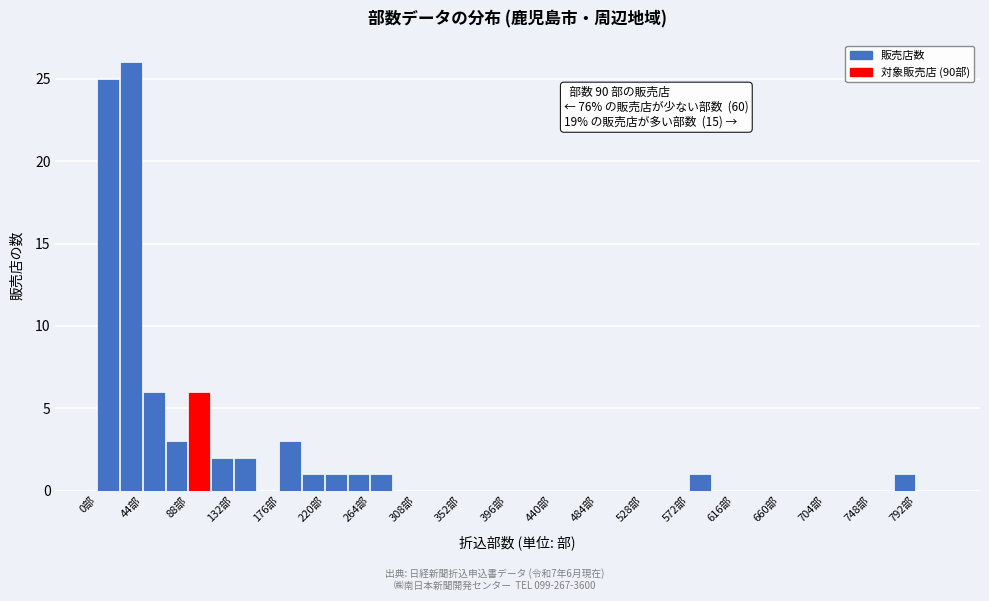

Over which range of the x-axis is the bar tallest?

22 to 44